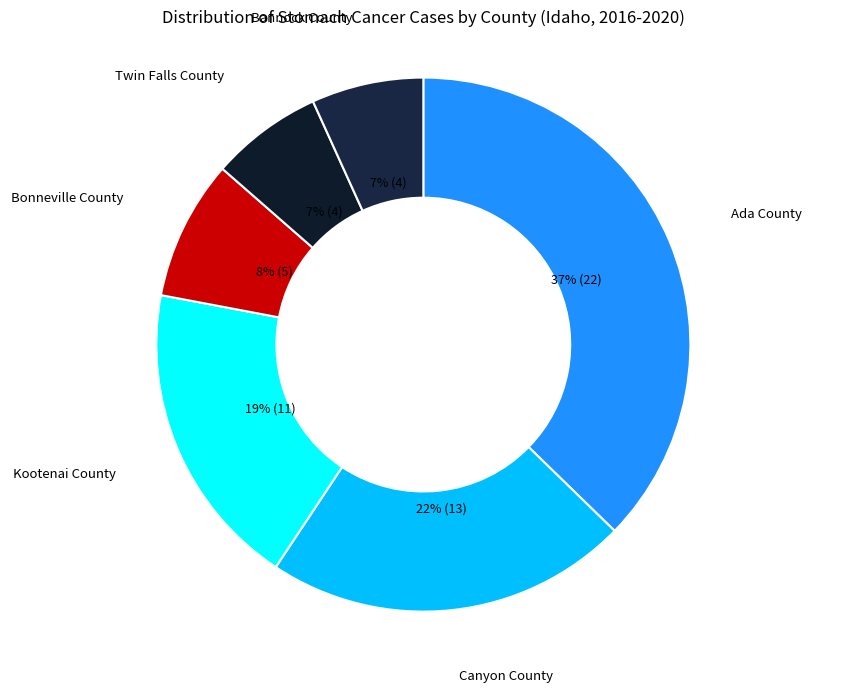

What is the largest slice in the pie chart?

Ada County